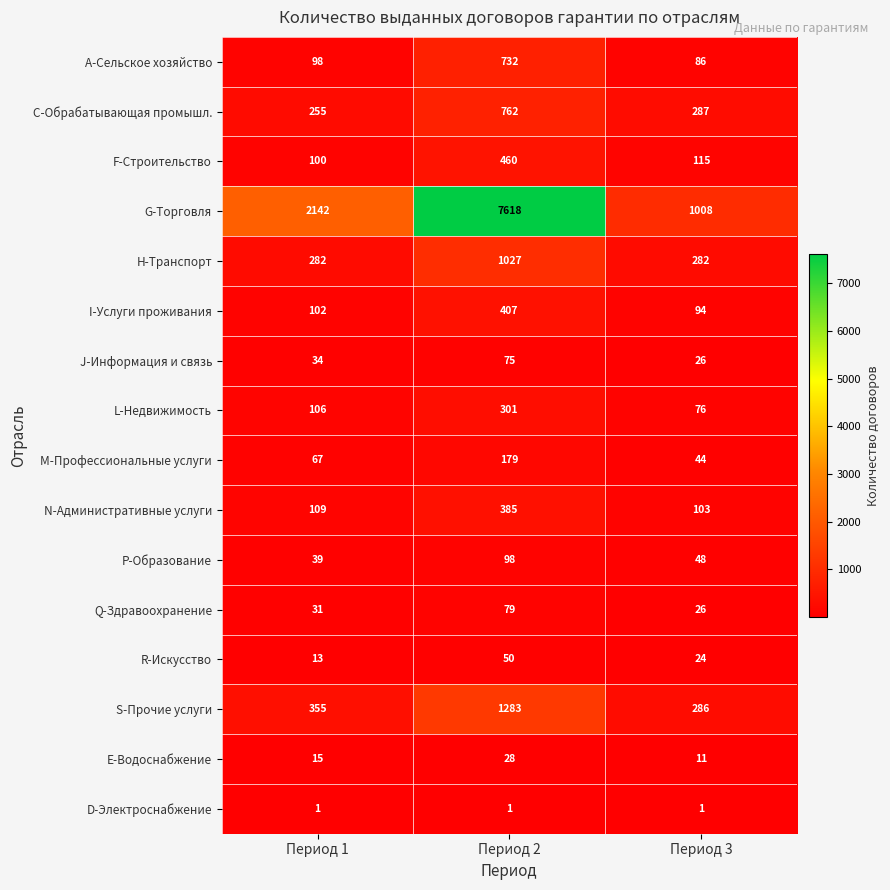

Rank the series by their maximum value, from highest to lowest.

G-Торговля, S-Прочие услуги, H-Транспорт, C-Обрабатывающая промышл., A-Сельское хозяйство, F-Строительство, I-Услуги проживания, N-Административные услуги, L-Недвижимость, M-Профессиональные услуги, P-Образование, Q-Здравоохранение, J-Информация и связь, R-Искусство, E-Водоснабжение, D-Электроснабжение